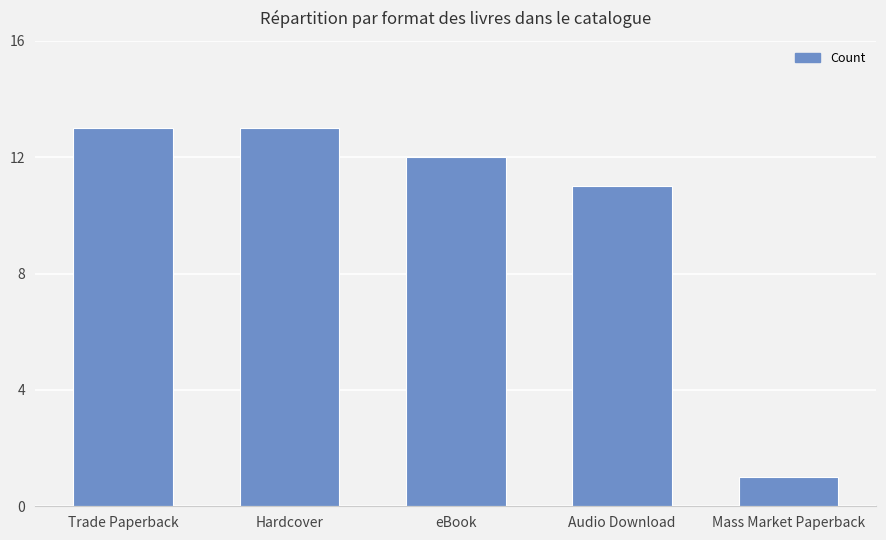

What is the difference between the maximum and minimum values?

12